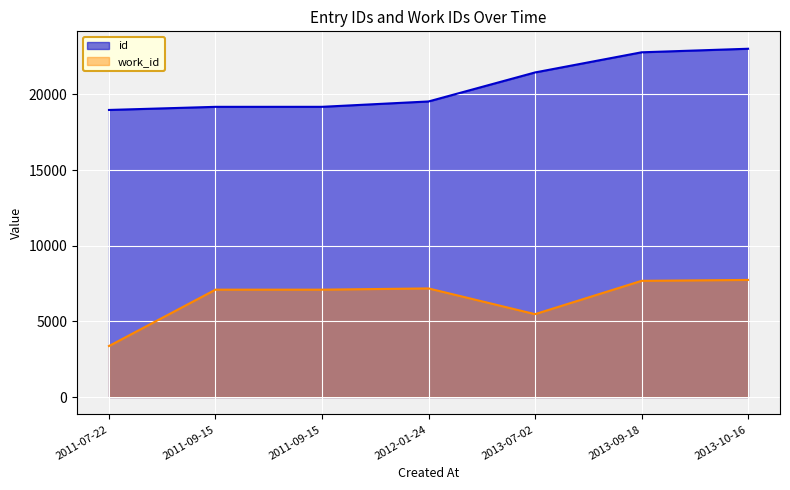

At which category is the sum across all series the highest?

2013-10-16